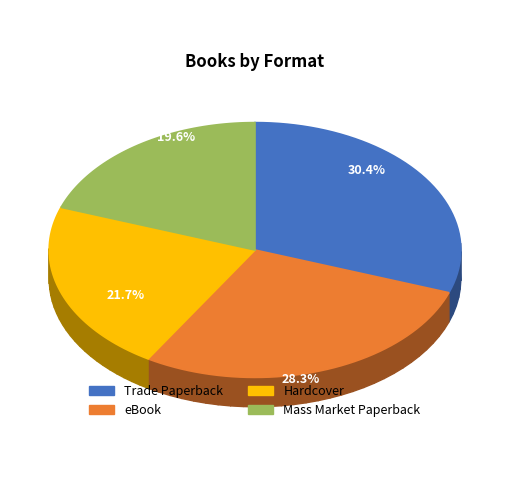

Rank the categories by value from highest to lowest.

Trade Paperback, eBook, Hardcover, Mass Market Paperback